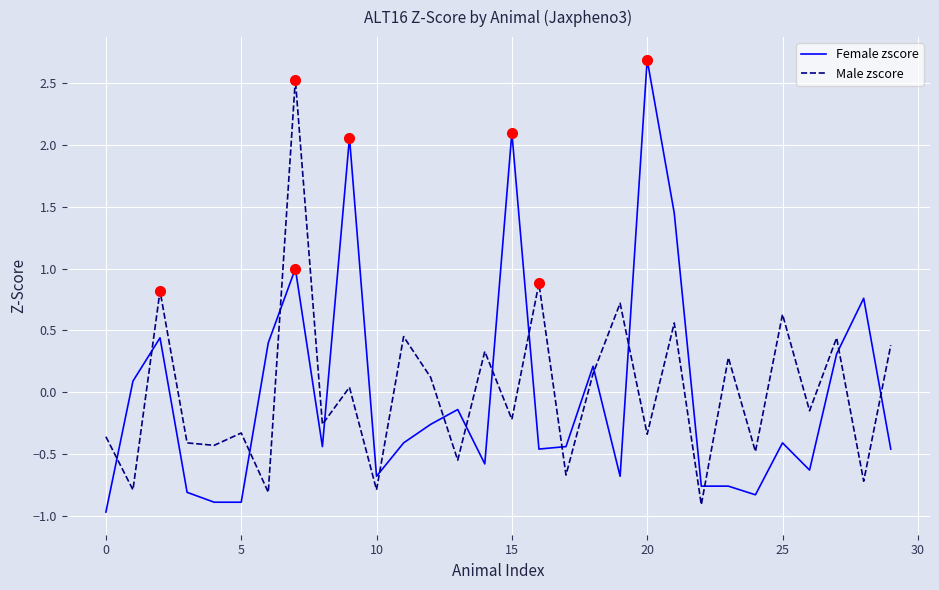

What is the difference between the maximum and minimum values in the Male zscore series?

3.4